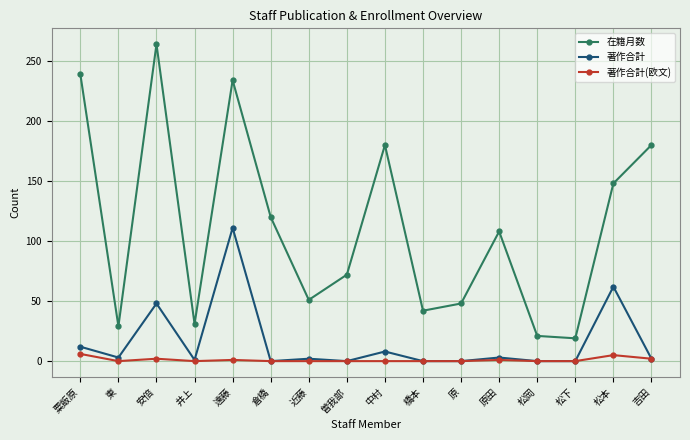

True or false: 著作合計 and 在籍月数 intersect in this chart.

False